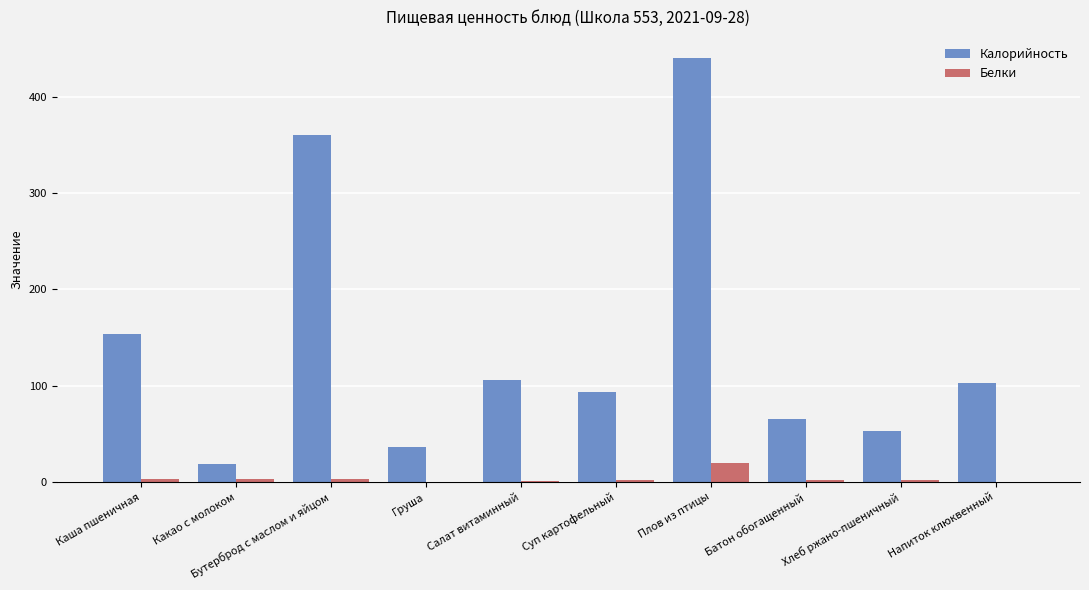

What is the spread (max minus min) of values at Плов из птицы?

420.0